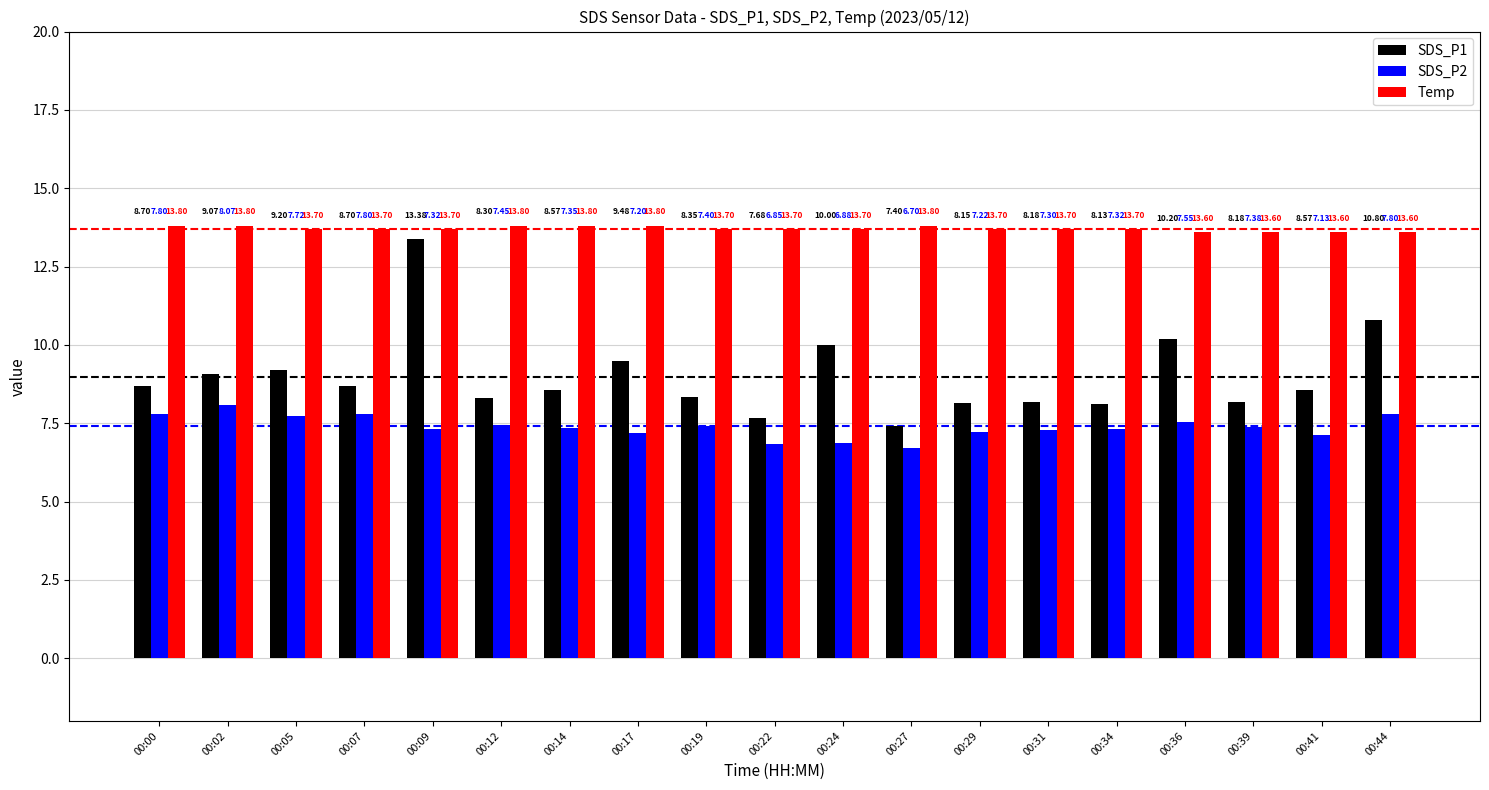

How many data points in SDS_P2 are above 7?

16